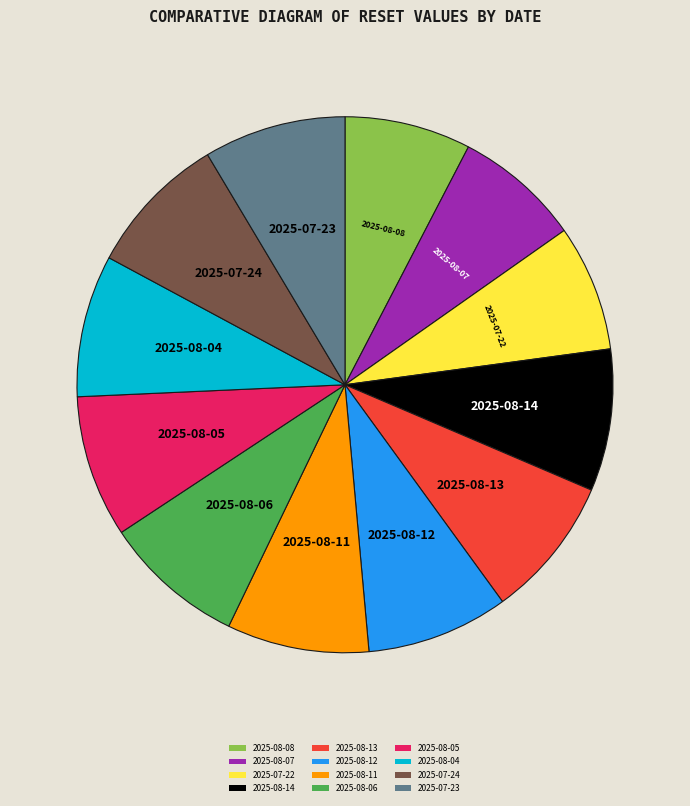

Is it true that 2025-08-13 is 1% of the pie?

False